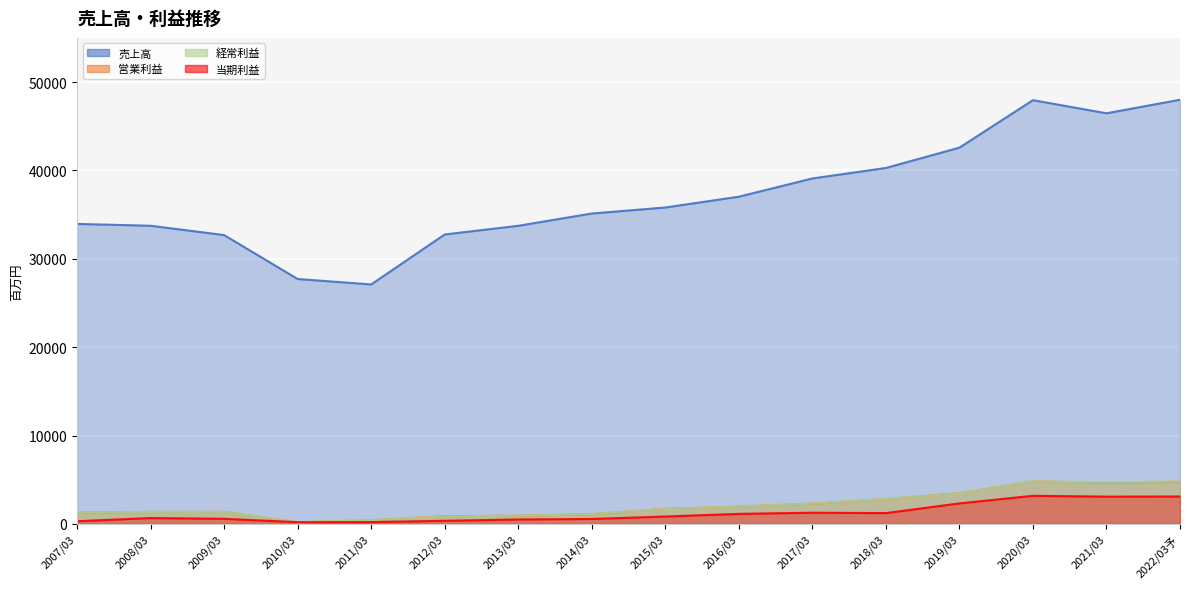

Reading left to right, extract all data points from this chart.

売上高: 33948	33742	32687	27714	27100	32754	33736	35126	35807	37030	39092	40281	42581	47953	46468	48000
営業利益: 1278	1356	1362	182	404	878	923	1103	1701	1957	2289	2806	3473	4803	4666	4760
経常利益: 1284	1357	1361	181	419	841	926	1121	1682	1953	2297	2817	3448	4803	4698	4800
当期利益: 303	663	576	196	204	352	503	559	835	1134	1265	1223	2322	3181	3086	3100